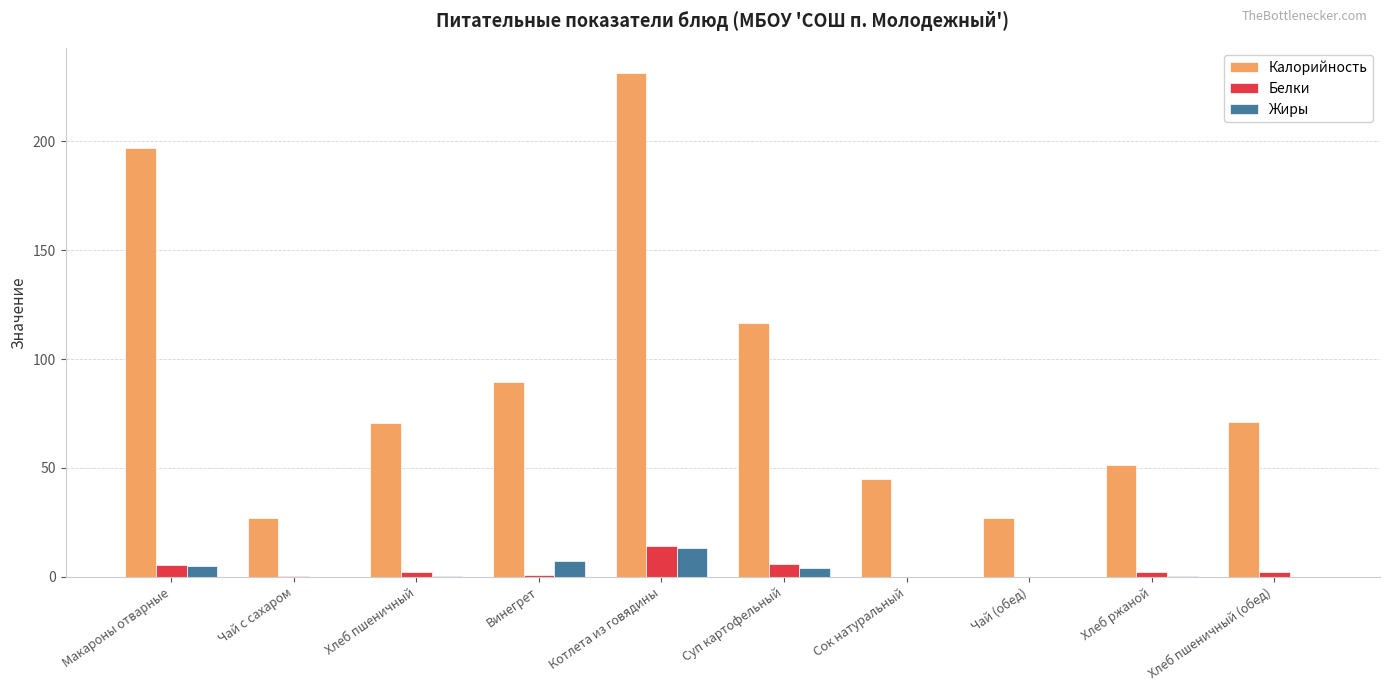

What is the sum of the Калорийность values at Сок натуральный and Хлеб пшеничный?

115.5